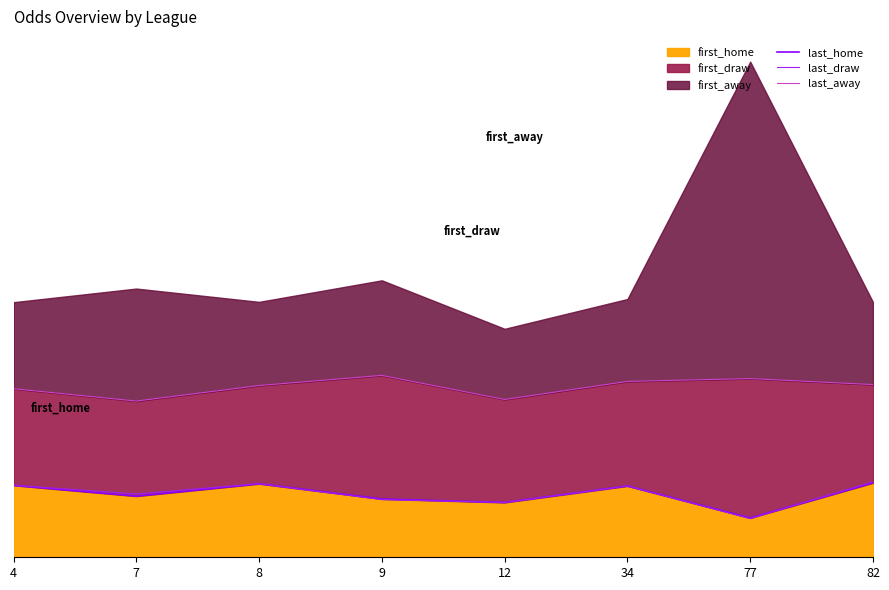

What is the difference between the highest and lowest values at 8?

3.1